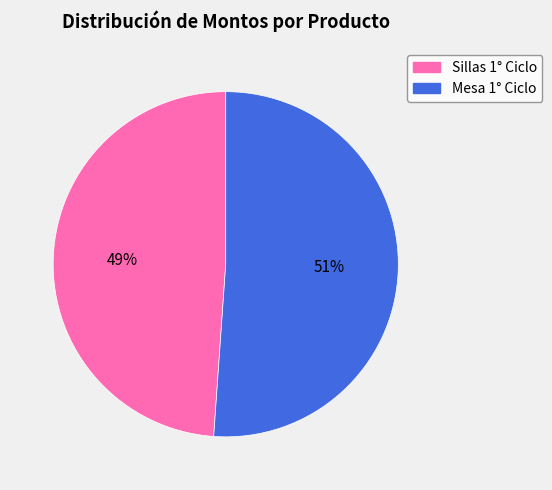

Is it true that Sillas 1° Ciclo is 49% of the pie?

True